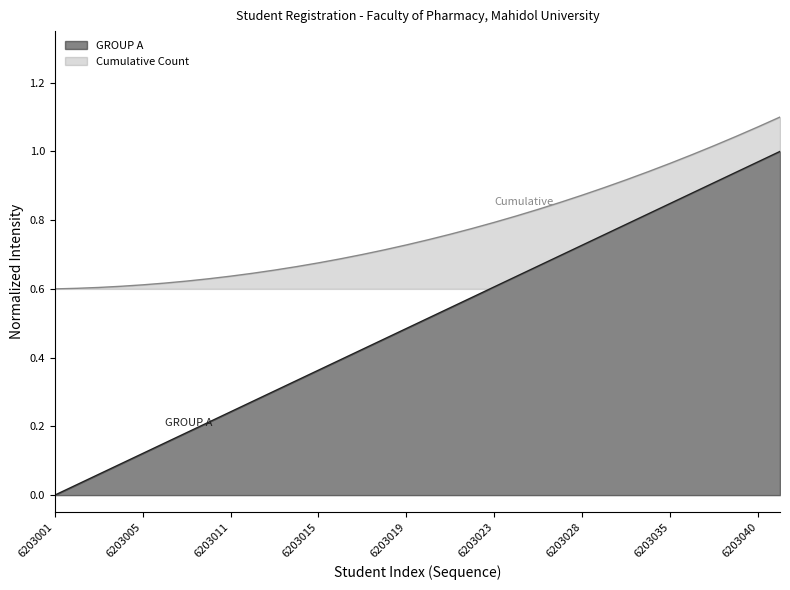

True or false: Cumulative has more than 2 points higher than both neighbors.

False